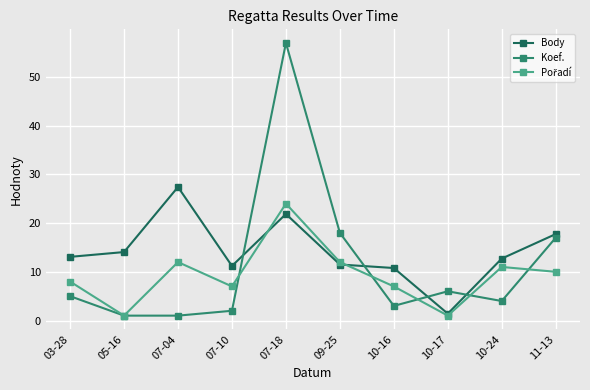

Between 05-16 and 11-13, which series saw the biggest shift?

Koef.